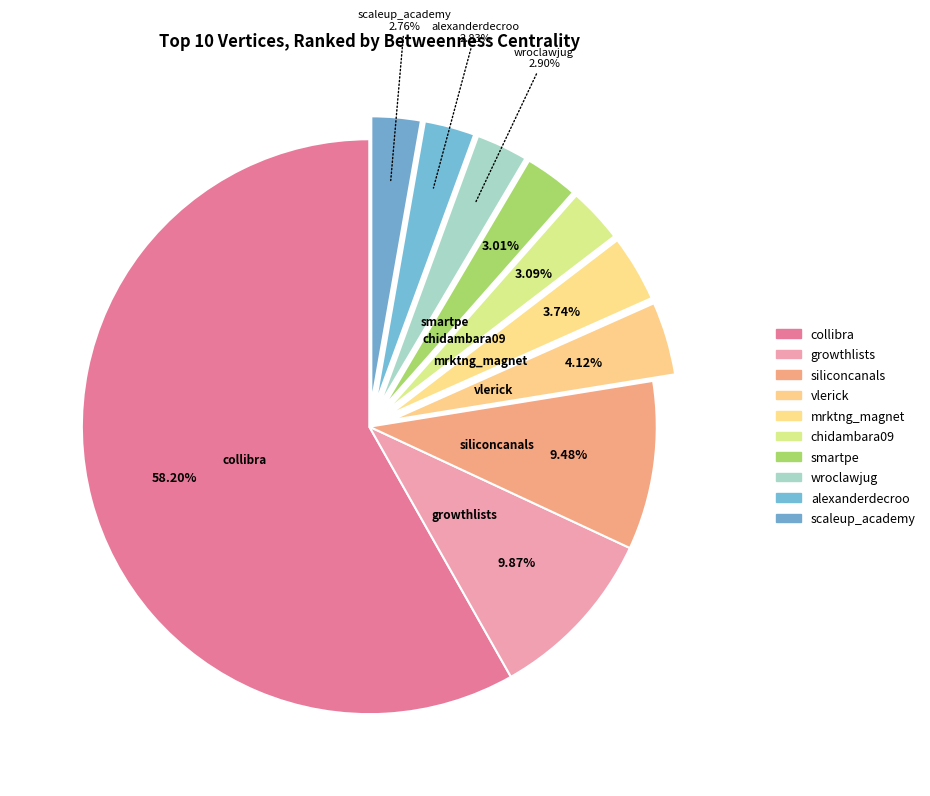

Count the number of slices in the pie.

10